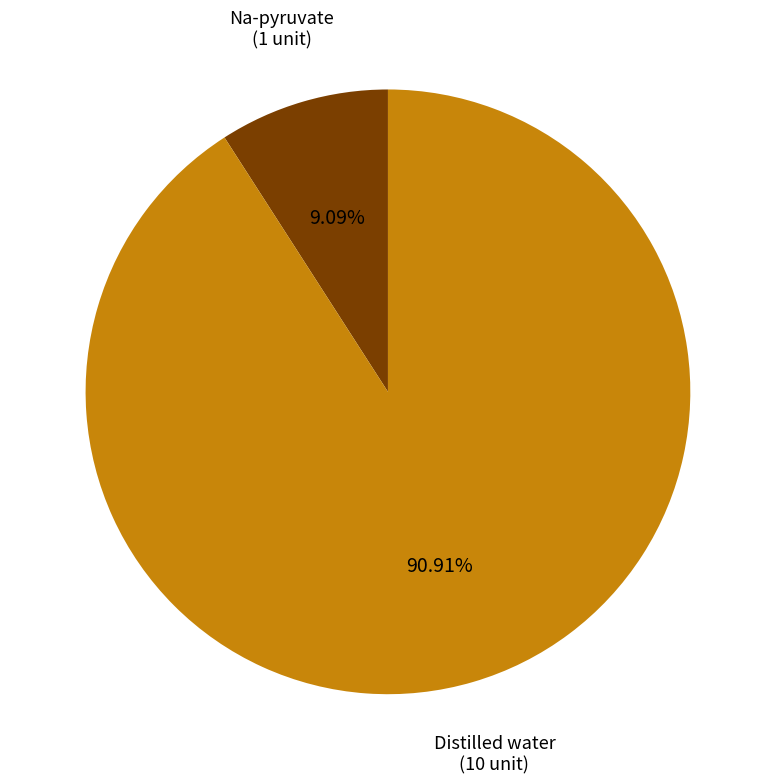

How many segments does this pie chart have?

2